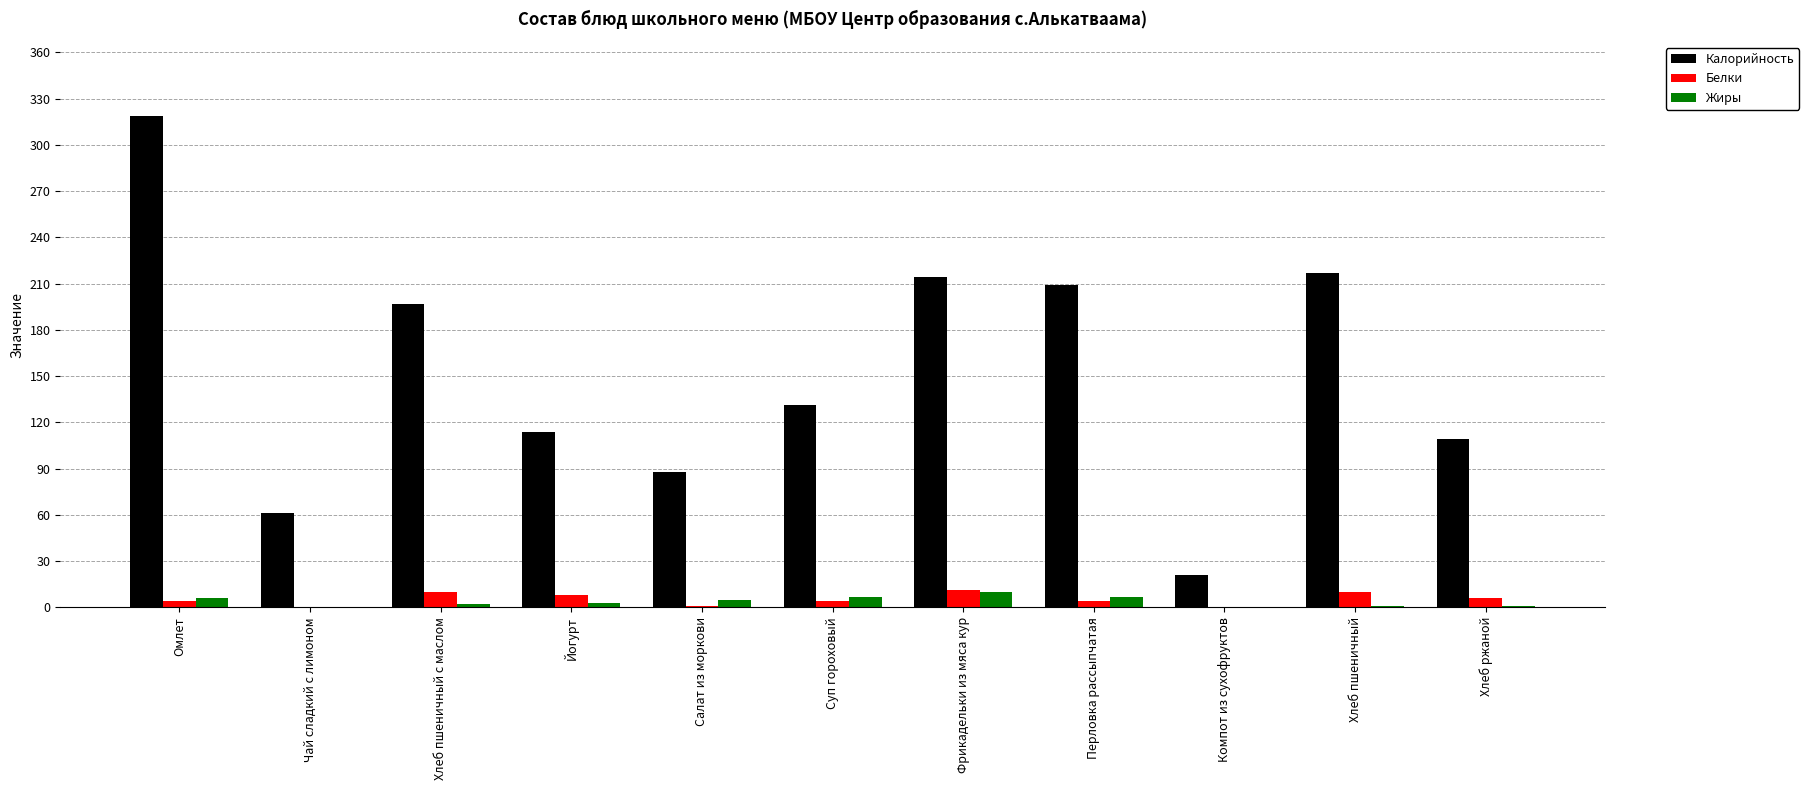

Is the value of Калорийность at Чай сладкий с лимоном greater than the value of Белки at Хлеб ржаной?

Yes